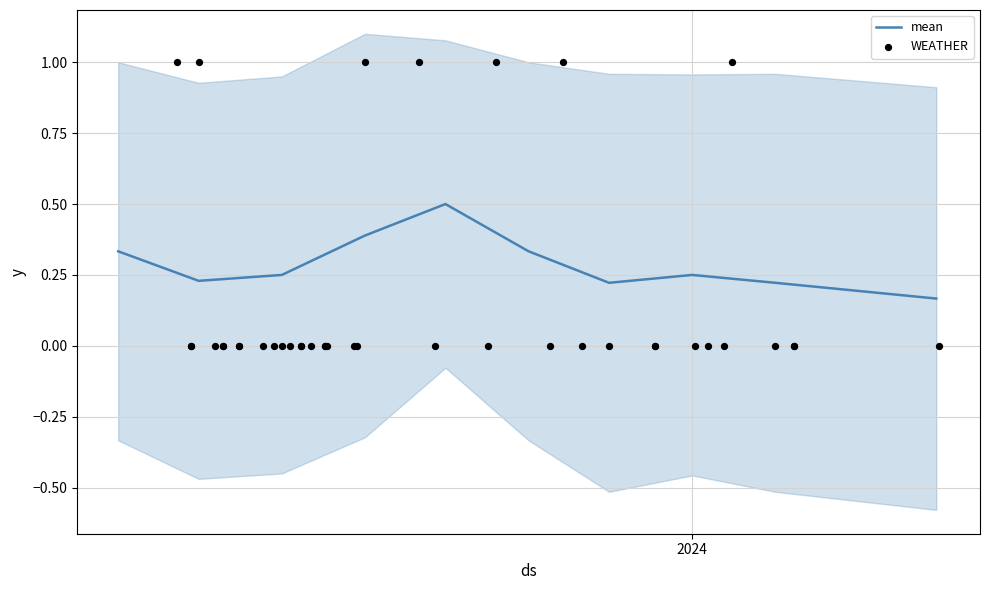

Which series has the largest Y range (max minus min)?

WEATHER